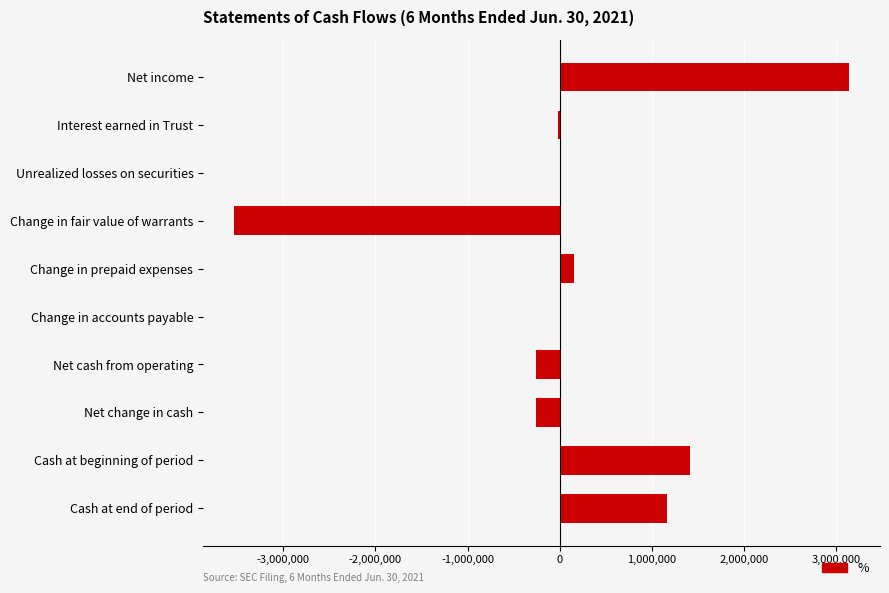

What is the sum of the values at Net cash from operating and Net change in cash?

-506768